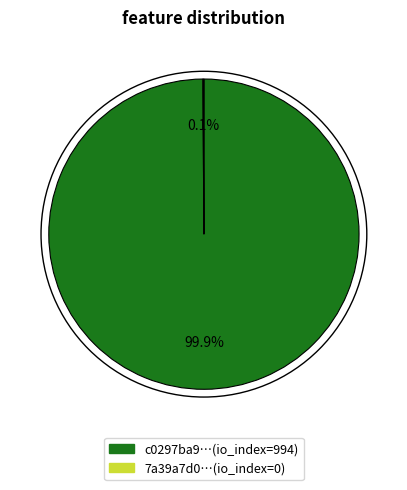

Is there a majority slice in this chart?

Yes